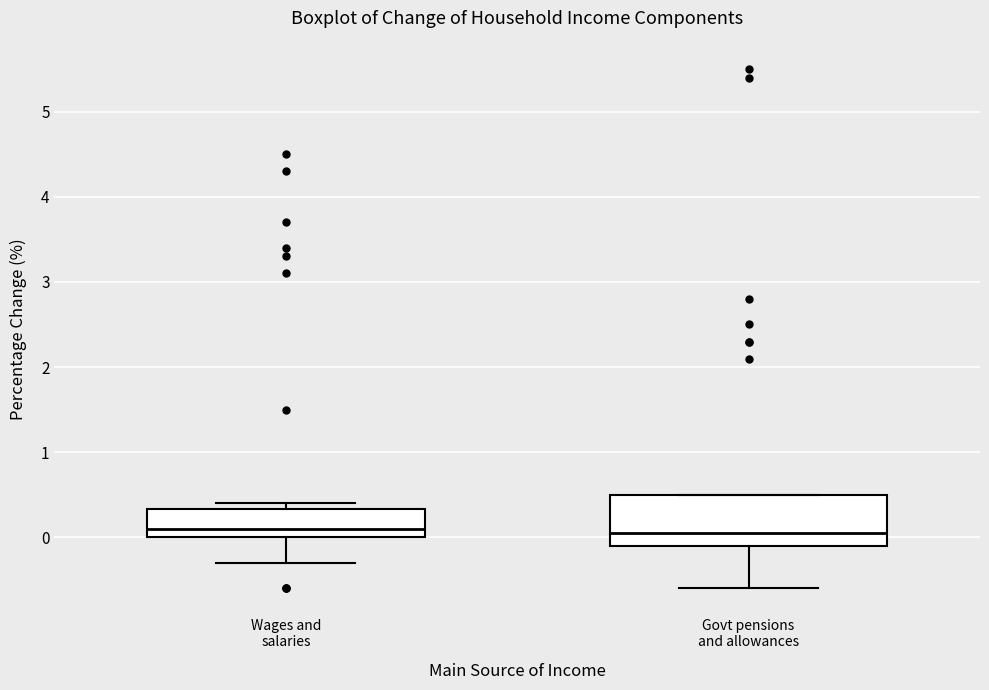

Reading left to right, read every box against the y-axis: the position of its median line, the range the box covers, and the ends of its whiskers. The values are not printed on the chart, so give them approximately, as read against the axis.

Wages and salaries: median 0.1, box 0.0 to 0.3, whiskers -0.3 to 0.4
Govt pensions and allowances: median 0.1, box -0.1 to 0.5, whiskers -0.6 to 0.5